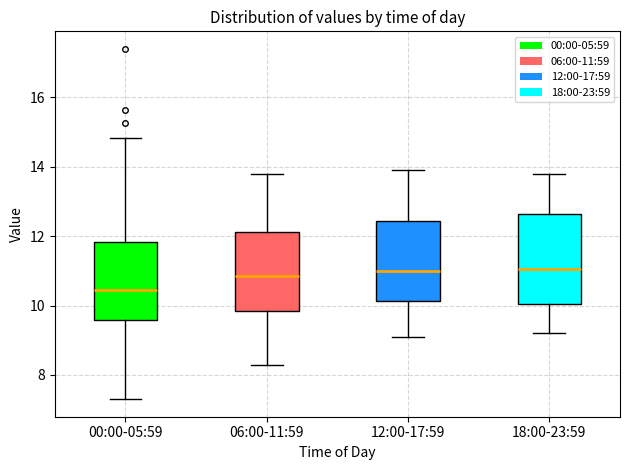

Where is the upper edge of the box for 12:00-17:59 on the y-axis? The values are not printed on the chart, so give them approximately, as read against the axis.

12.4